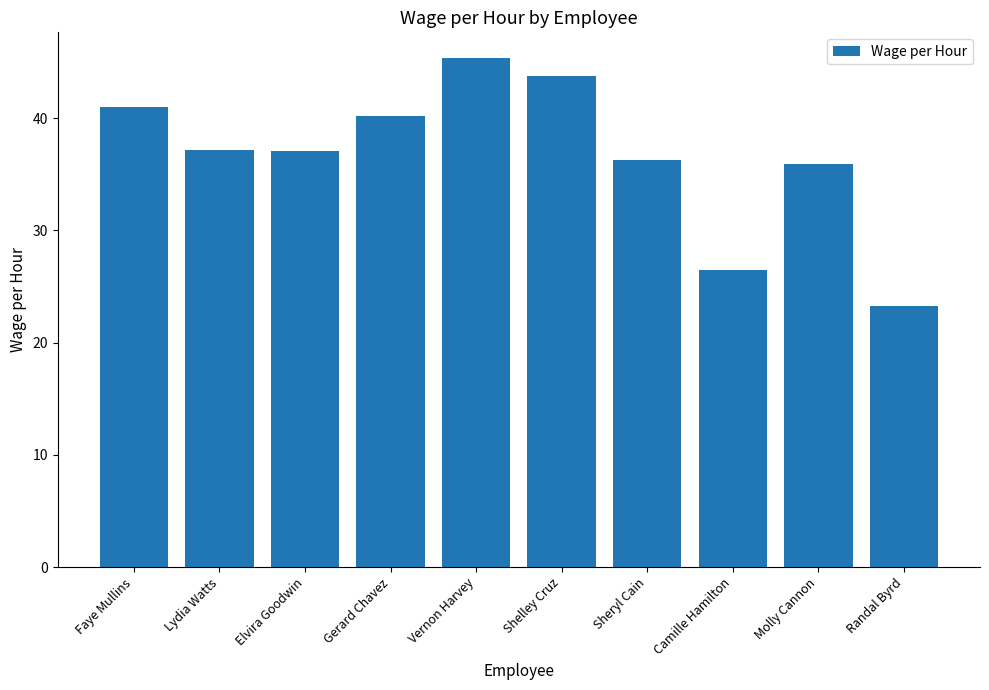

How many bars are there in total?

10